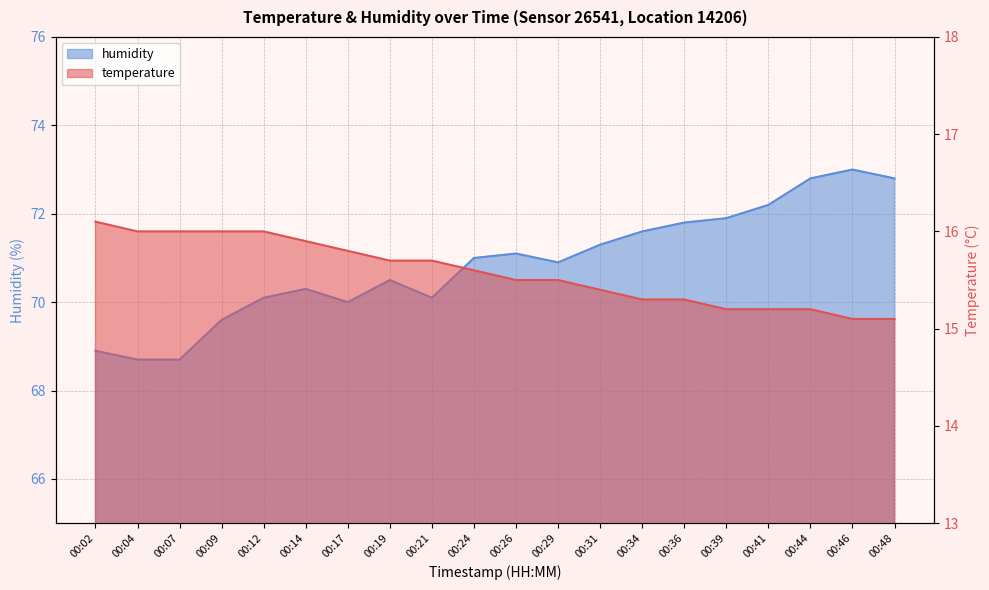

How many lines are shown in the chart?

2